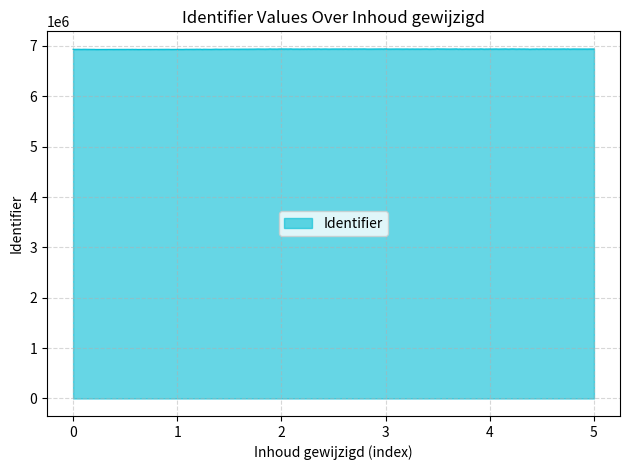

How many lines are shown in the chart?

1